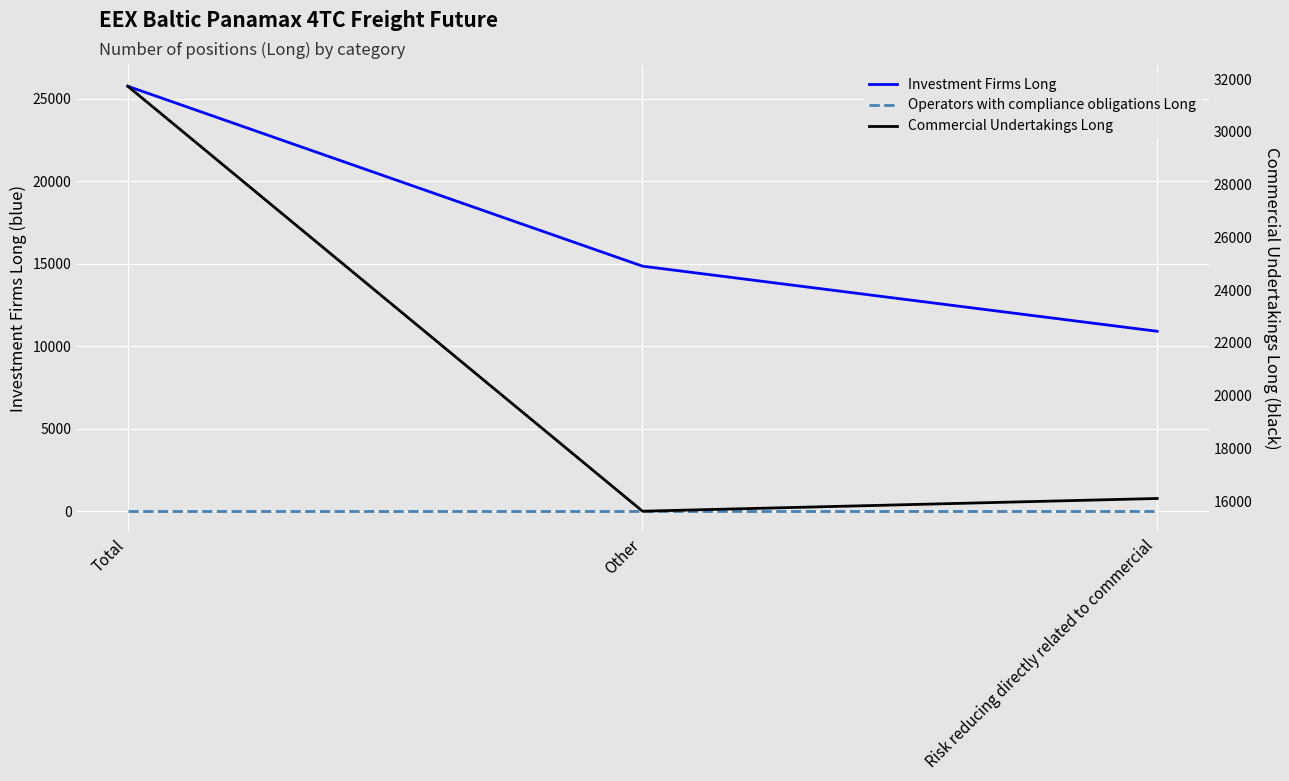

What is the sum of all Commercial Undertakings Long values?

63460.3